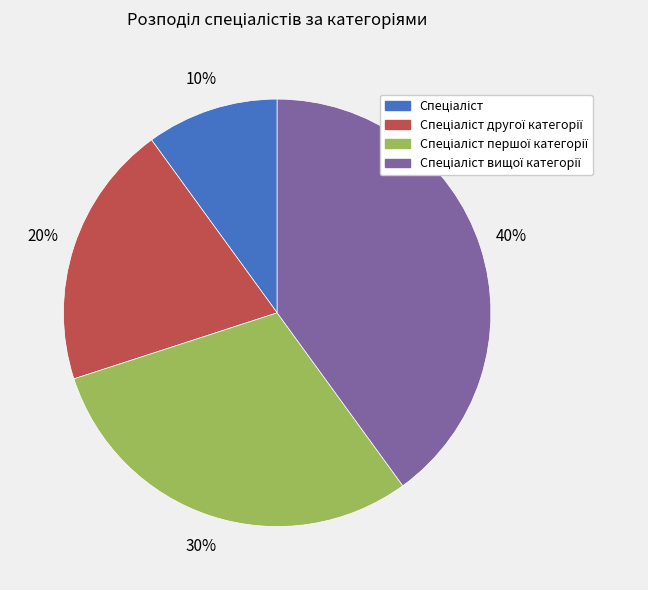

To the nearest percent, what is the average slice percentage?

25%